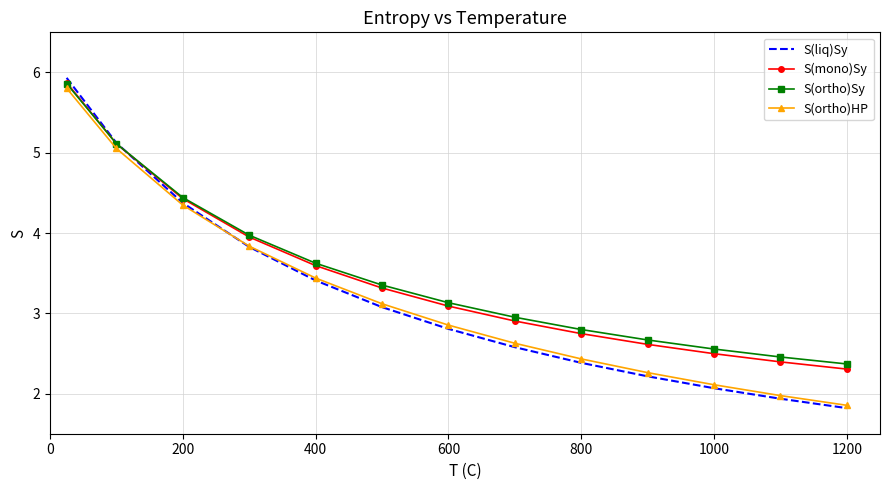

What is the minimum value shown in the chart?

1.8